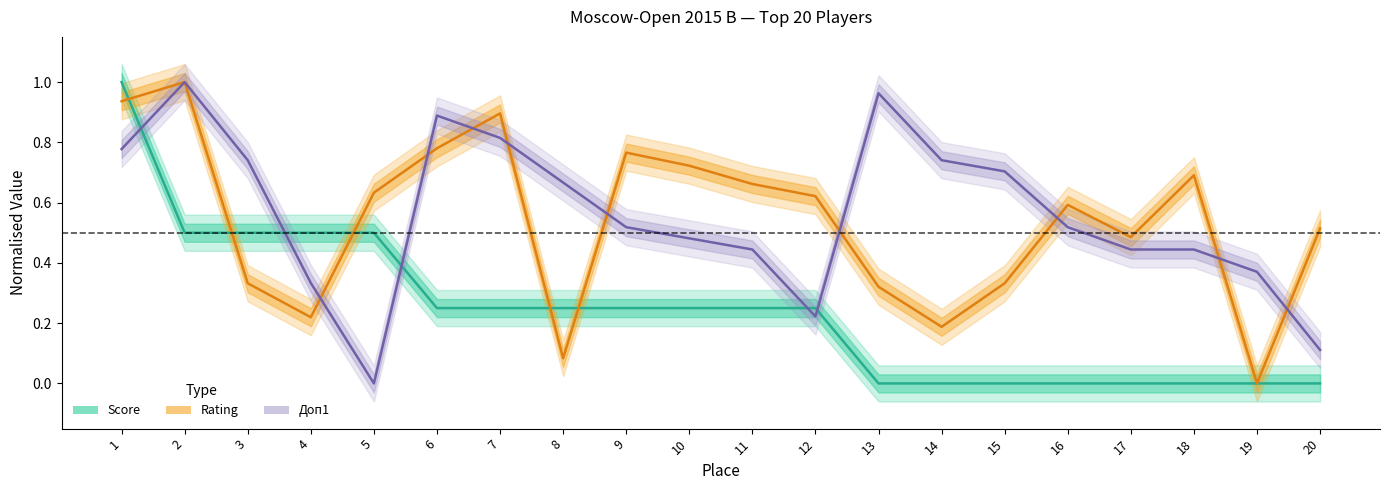

True or false: Rating and Доп1 intersect in this chart.

True